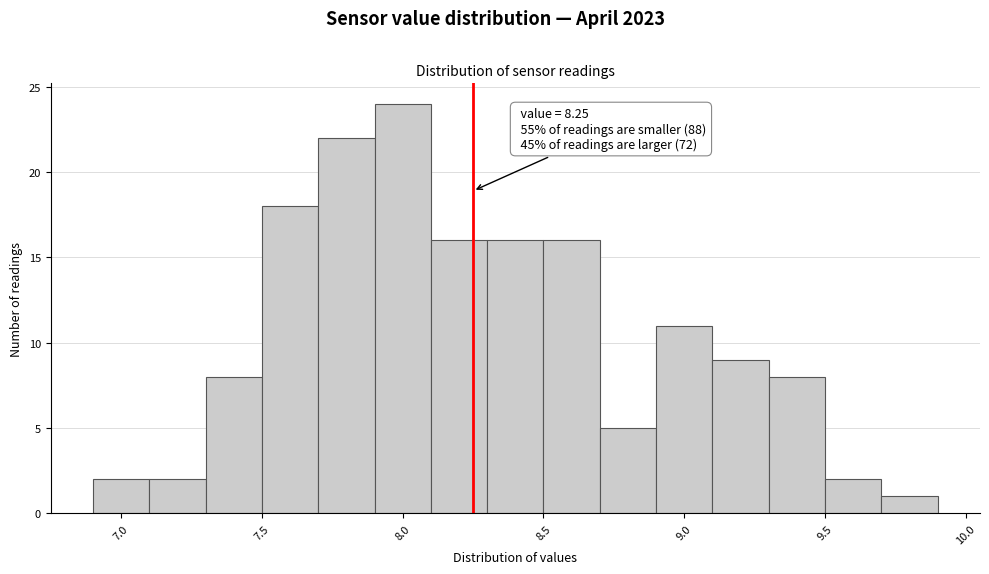

Which range on the x-axis has the tallest bar?

7.9 to 8.1